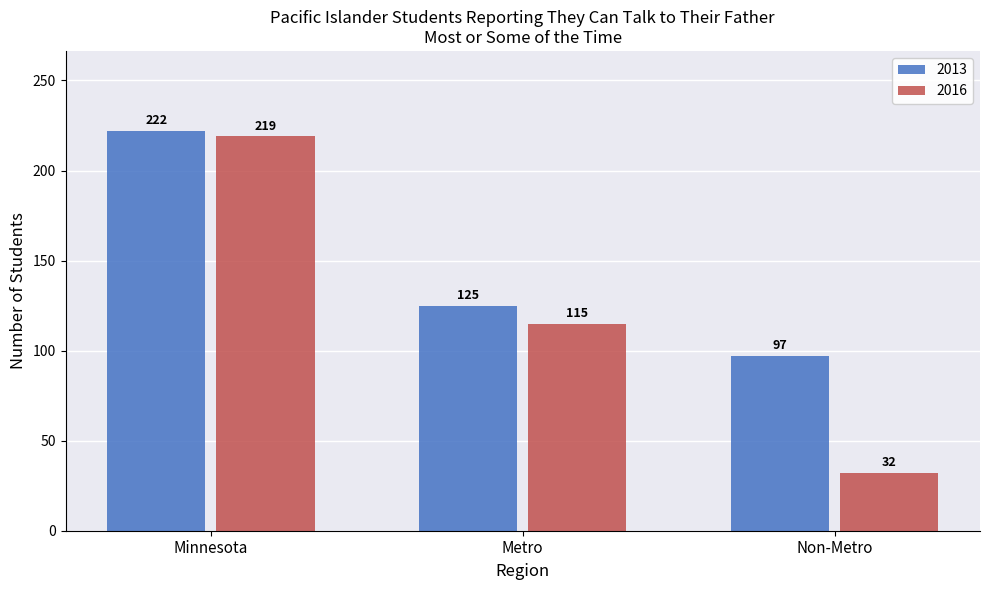

What position from the right is Minnesota?

3